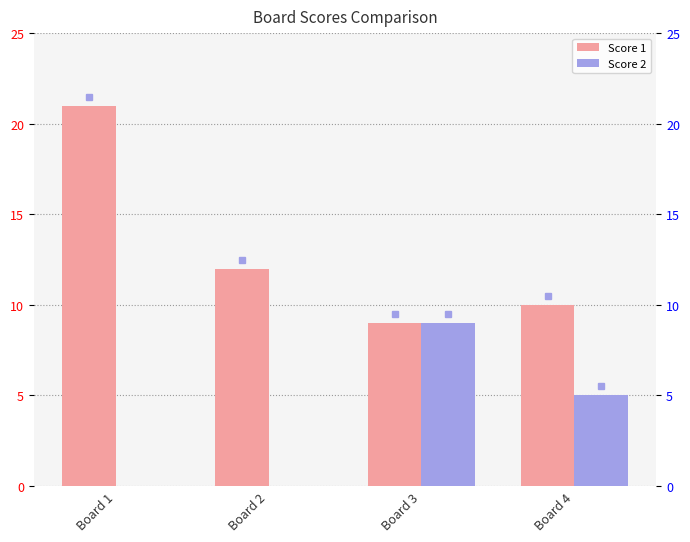

Is it true that Score 1 equals 10 at Board 4?

True